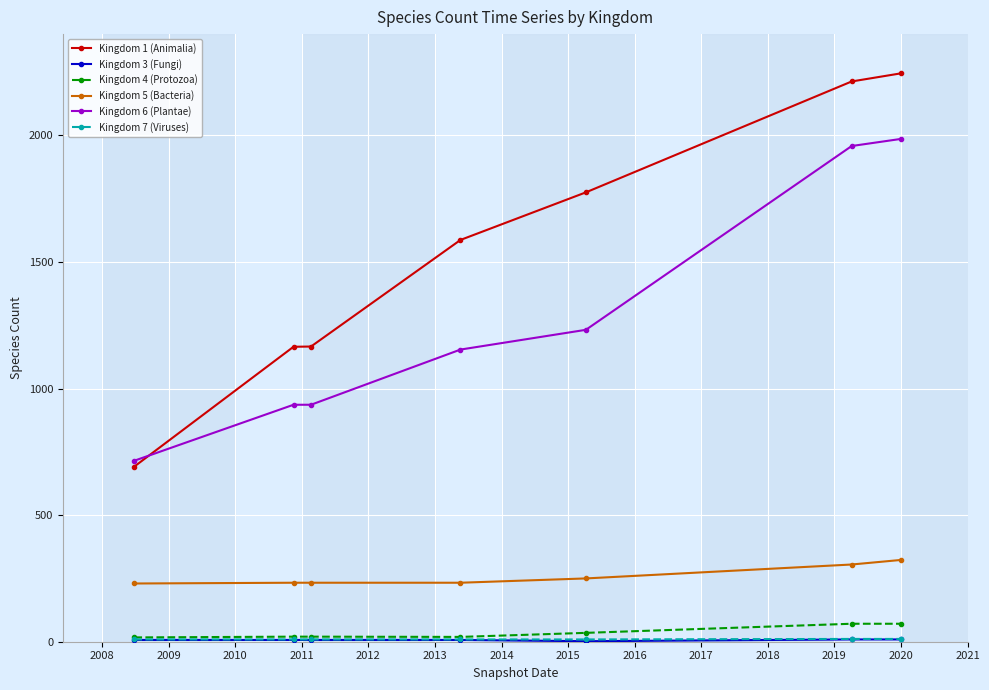

What is the greatest value displayed?

2245